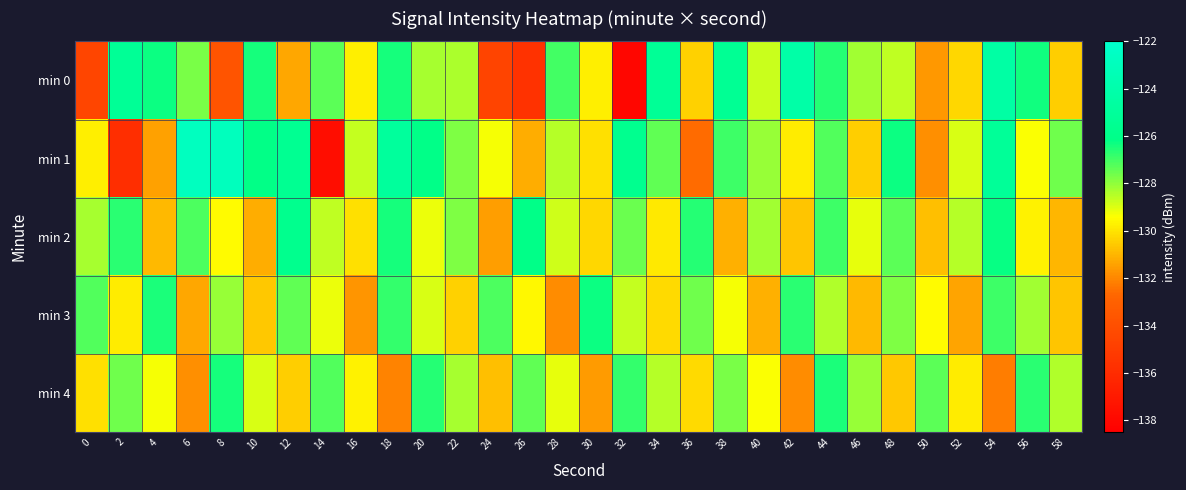

Reading left to right, list all the values displayed in this chart.

min 0: 0=-134.5	2=-125.3	4=-126.3	6=-127.7	8=-133.7	10=-126.4	12=-131.3	14=-127.3	16=-129.8	18=-126.4	20=-128.3	22=-128.3	24=-134.6	26=-135.6	28=-127.0	30=-129.8	32=-138.1	34=-125.2	36=-130.4	38=-125.4	40=-128.7	42=-124.2	44=-126.6	46=-128.2	48=-128.6	50=-131.6	52=-130.3	54=-124.4	56=-126.3	58=-130.5
min 1: 0=-129.8	2=-135.8	4=-131.5	6=-122.8	8=-122.9	10=-126.2	12=-125.5	14=-137.7	16=-128.7	18=-124.9	20=-126.1	22=-127.8	24=-129.3	26=-131.2	28=-128.5	30=-130.1	32=-125.7	34=-127.4	36=-132.6	38=-126.9	40=-128.1	42=-129.8	44=-127.2	46=-130.5	48=-126.3	50=-131.8	52=-128.9	54=-125.1	56=-129.4	58=-127.6
min 2: 0=-128.3	2=-126.7	4=-130.9	6=-127.1	8=-129.5	10=-131.2	12=-125.8	14=-128.6	16=-130.1	18=-126.4	20=-129.2	22=-127.8	24=-131.5	26=-126.1	28=-128.8	30=-130.3	32=-127.5	34=-129.9	36=-126.6	38=-131.1	40=-128.2	42=-130.7	44=-126.9	46=-129.1	48=-127.3	50=-130.8	52=-128.5	54=-126.2	56=-129.7	58=-131.0
min 3: 0=-127.2	2=-129.8	4=-126.5	6=-131.3	8=-128.1	10=-130.6	12=-127.4	14=-129.2	16=-131.7	18=-126.8	20=-128.9	22=-130.4	24=-127.1	26=-129.6	28=-131.9	30=-126.3	32=-128.7	34=-130.2	36=-127.6	38=-129.3	40=-131.1	42=-126.7	44=-128.4	46=-130.9	48=-127.8	50=-129.5	52=-131.4	54=-126.9	56=-128.2	58=-130.7
min 4: 0=-130.1	2=-127.6	4=-129.3	6=-131.8	8=-126.4	10=-128.9	12=-130.5	14=-127.2	16=-129.7	18=-132.1	20=-126.6	22=-128.3	24=-130.8	26=-127.4	28=-129.1	30=-131.6	32=-126.8	34=-128.5	36=-130.2	38=-127.7	40=-129.4	42=-131.9	44=-126.5	46=-128.1	48=-130.6	50=-127.3	52=-129.8	54=-132.2	56=-126.7	58=-128.4